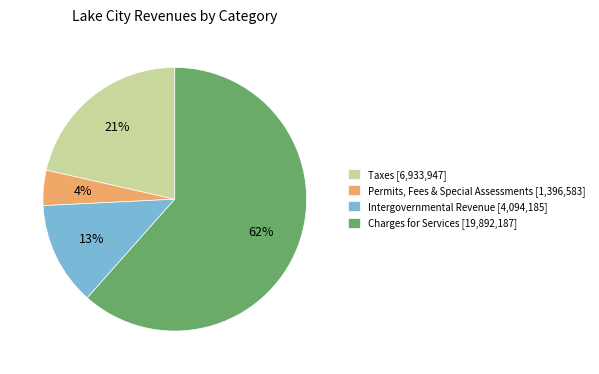

To the nearest percent, what is the average slice percentage?

25%